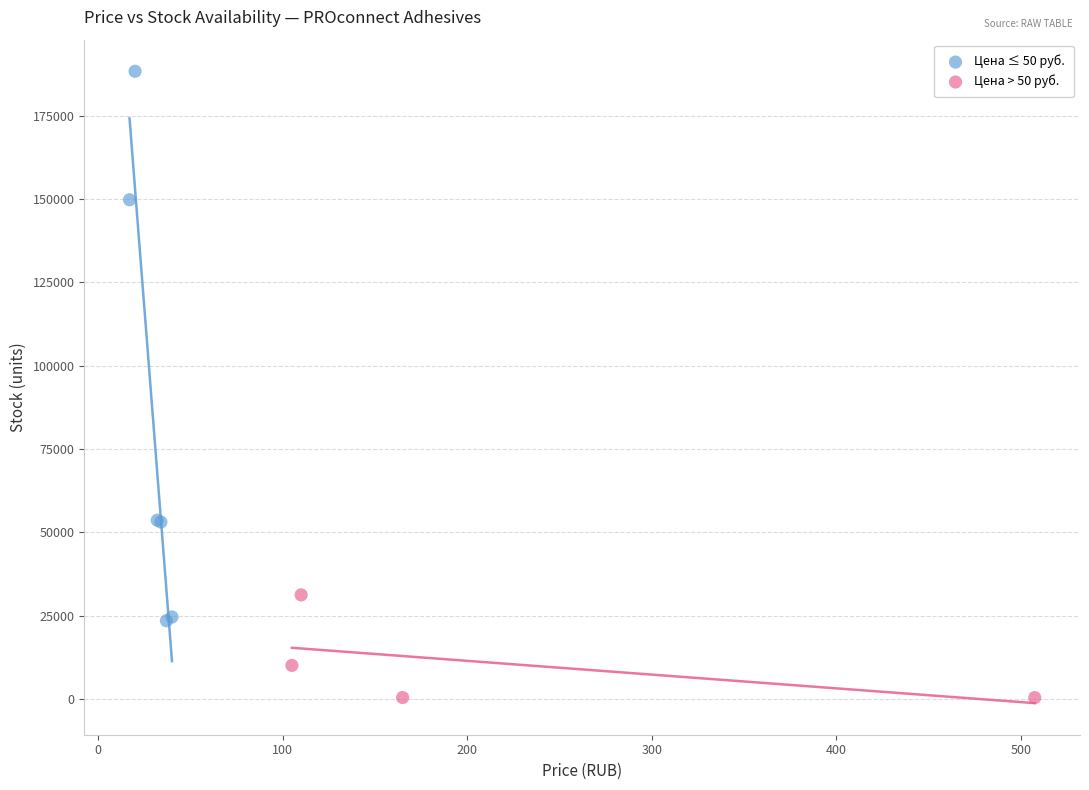

What are all the series names shown in the legend?

Цена ≤ 50 руб., Цена > 50 руб.